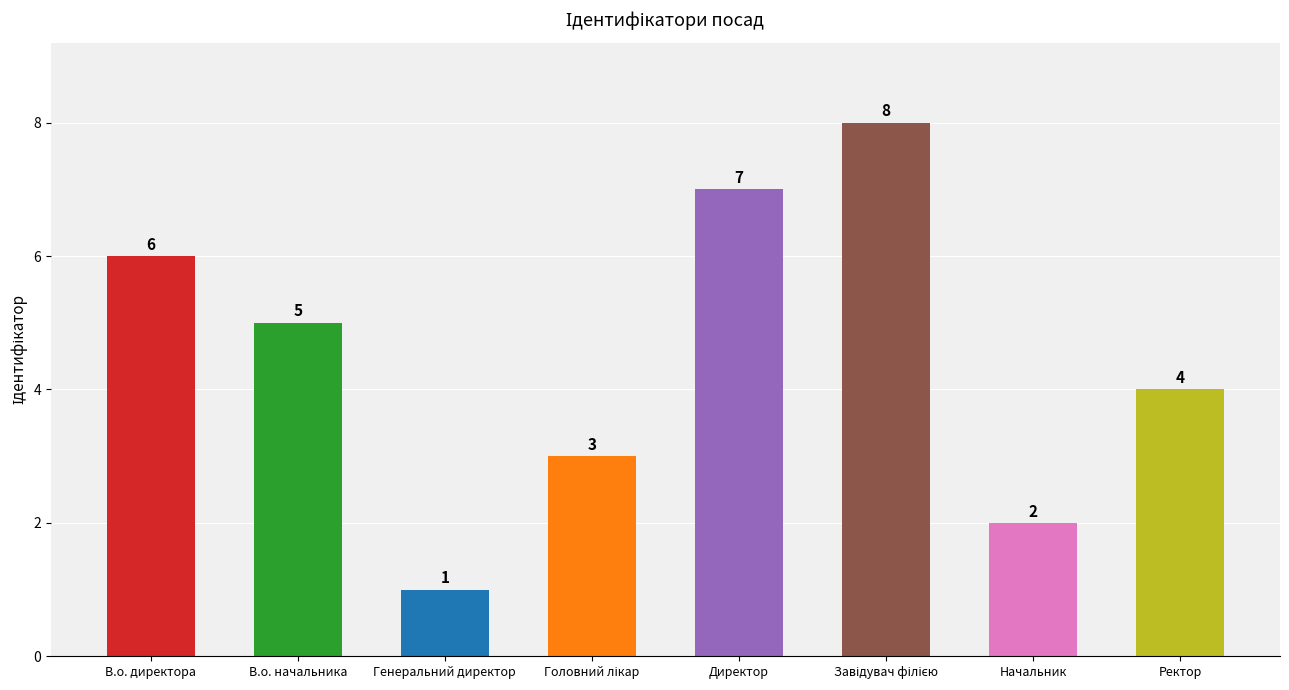

Between Ректор and В.о. начальника, which is larger?

В.о. начальника